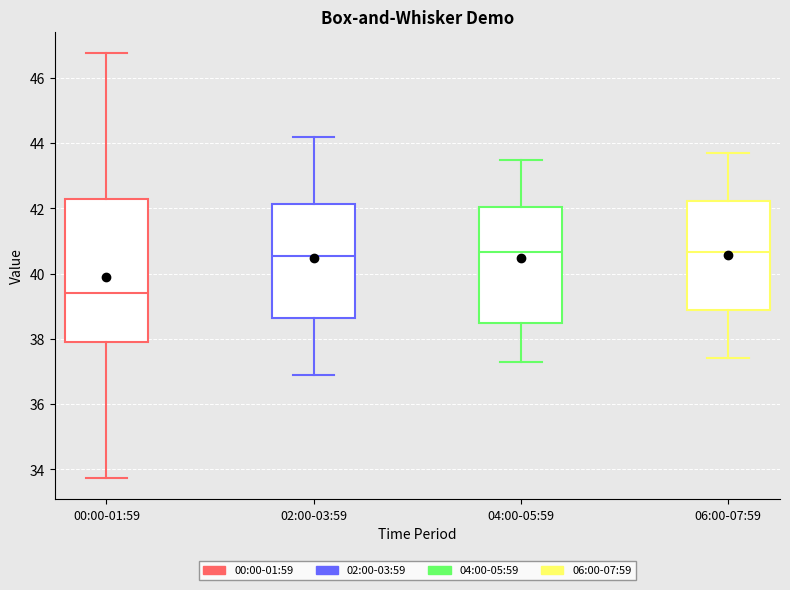

Reading left to right, transcribe this box plot: for each box, give where its median line is, the range the box spans, and where its two whiskers end, as read against the y-axis. The values are not printed on the chart, so give them approximately, as read against the axis.

00:00-01:59: median 39.4, box 38.0 to 42.2, whiskers 33.8 to 46.8
02:00-03:59: median 40.6, box 38.6 to 42.2, whiskers 37.0 to 44.2
04:00-05:59: median 40.6, box 38.4 to 42.0, whiskers 37.4 to 43.6
06:00-07:59: median 40.6, box 38.8 to 42.2, whiskers 37.4 to 43.8